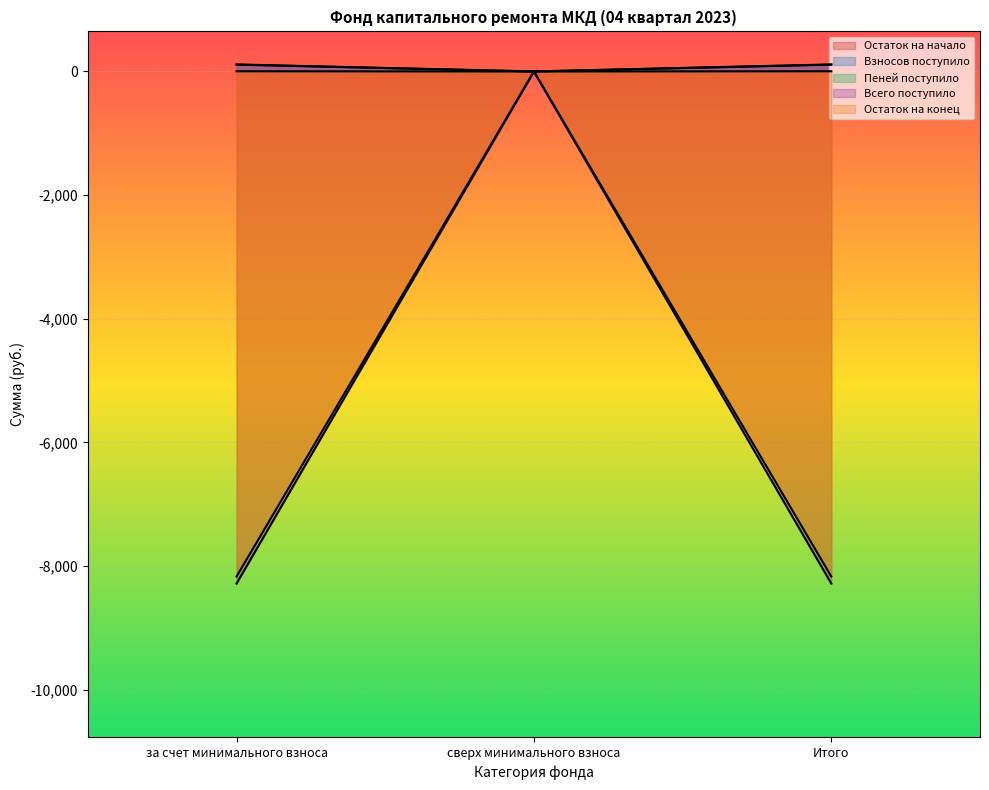

What are all the series names shown in the legend?

Остаток на начало, Взносов поступило, Пеней поступило, Всего поступило, Остаток на конец